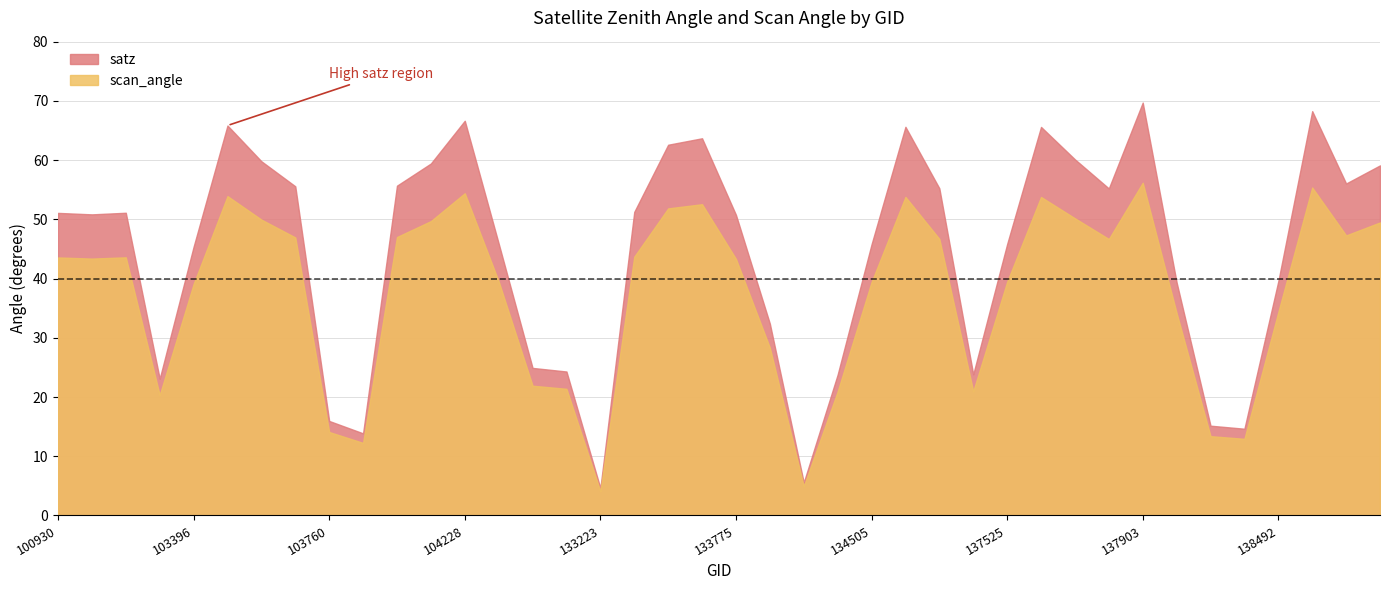

Which series has the largest total across all categories?

satz